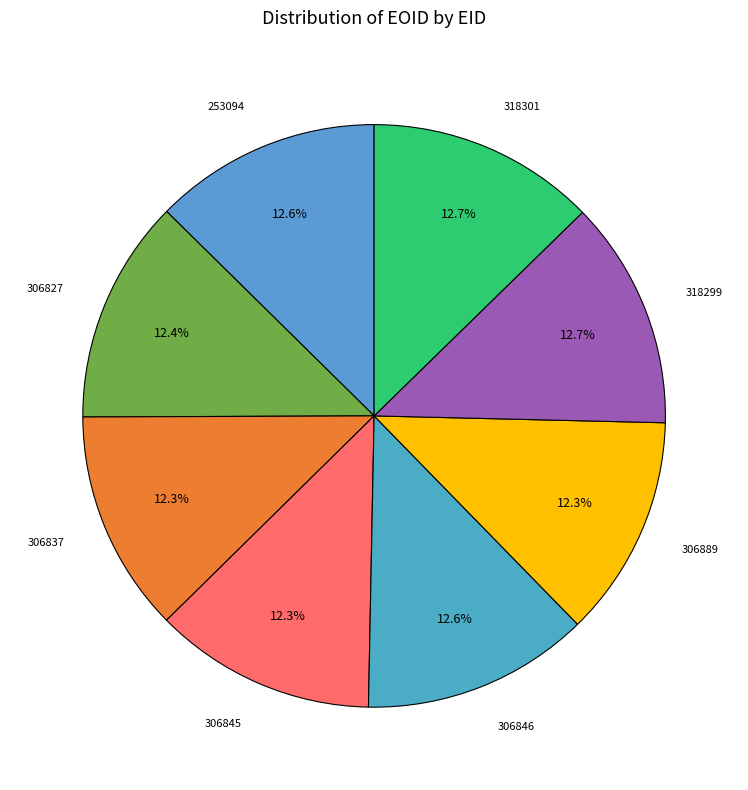

True or false: 253094 accounts for 1% of the total.

False